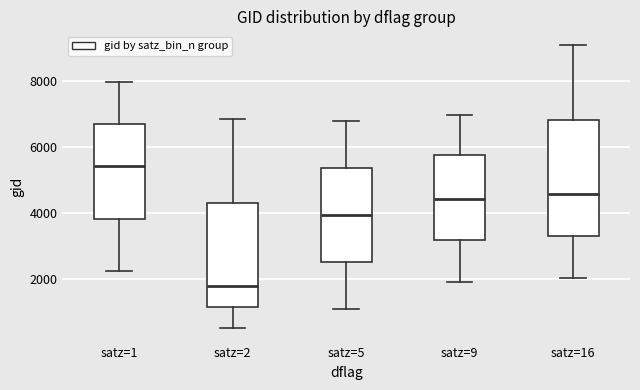

Reading left to right, transcribe this box plot: for each box, give where its median line is, the range the box spans, and where its two whiskers end, as read against the y-axis. The values are not printed on the chart, so give them approximately, as read against the axis.

satz=1: median 5400, box 3800 to 6600, whiskers 2200 to 8000
satz=2: median 1800, box 1200 to 4400, whiskers 600 to 6800
satz=5: median 4000, box 2600 to 5400, whiskers 1200 to 6800
satz=9: median 4400, box 3200 to 5800, whiskers 2000 to 7000
satz=16: median 4600, box 3400 to 6800, whiskers 2000 to 9000